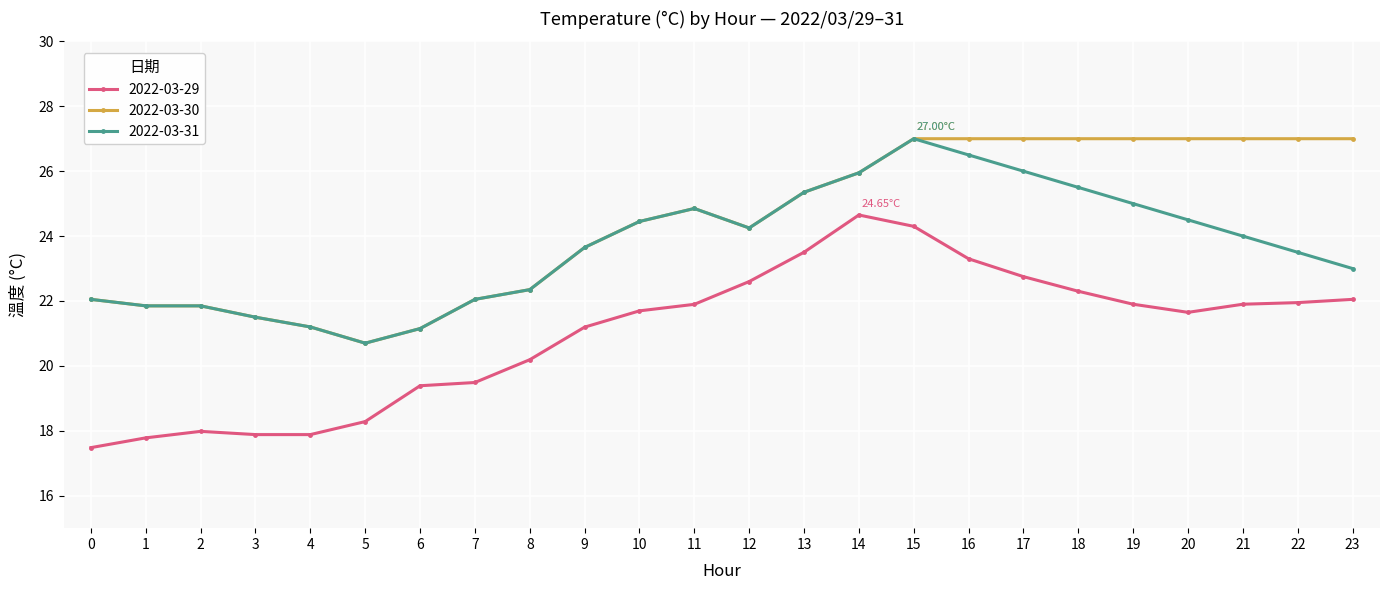

What is the total value across all series at 1?

61.5